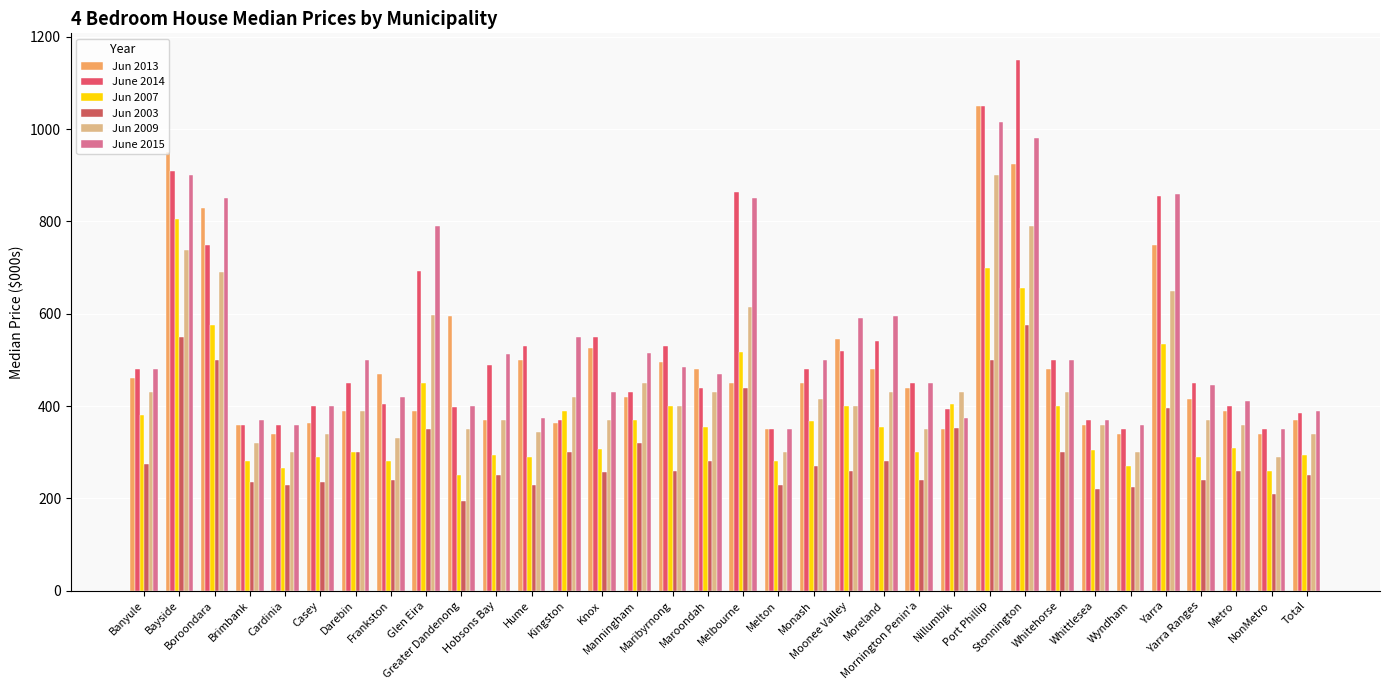

What is the spread (max minus min) of values at Maroondah?

200